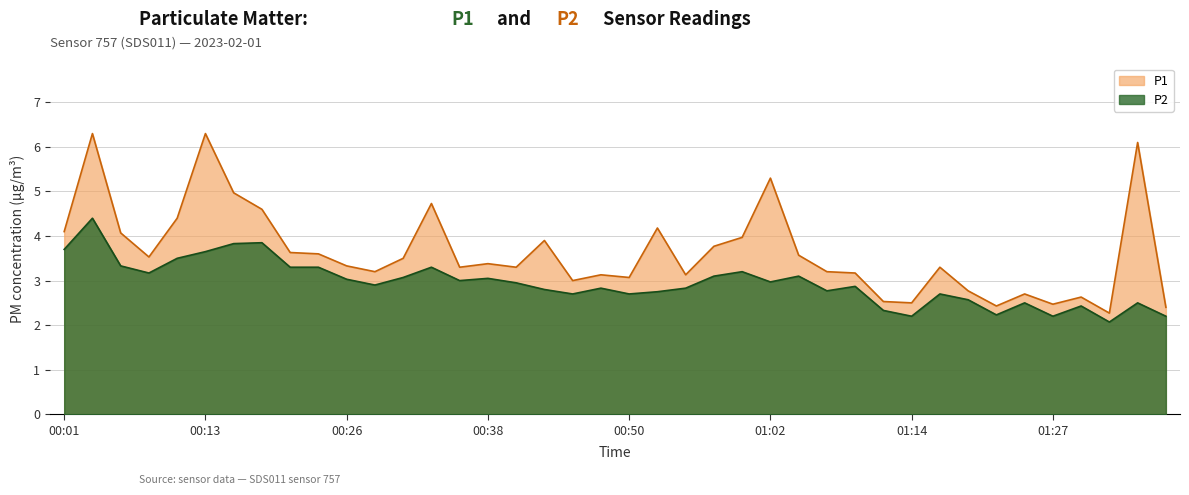

Rank the series by their maximum value, from highest to lowest.

P1, P2